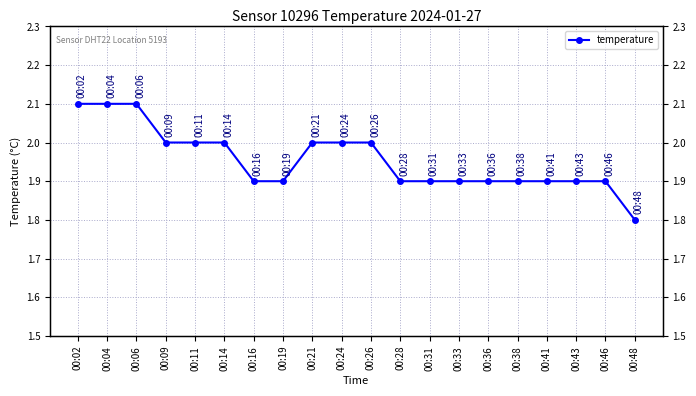

Reading left to right, extract all data points from this chart.

2.1	2.1	2.1	2.0	2.0	2.0	1.9	1.9	2.0	2.0	2.0	1.9	1.9	1.9	1.9	1.9	1.9	1.9	1.9	1.8